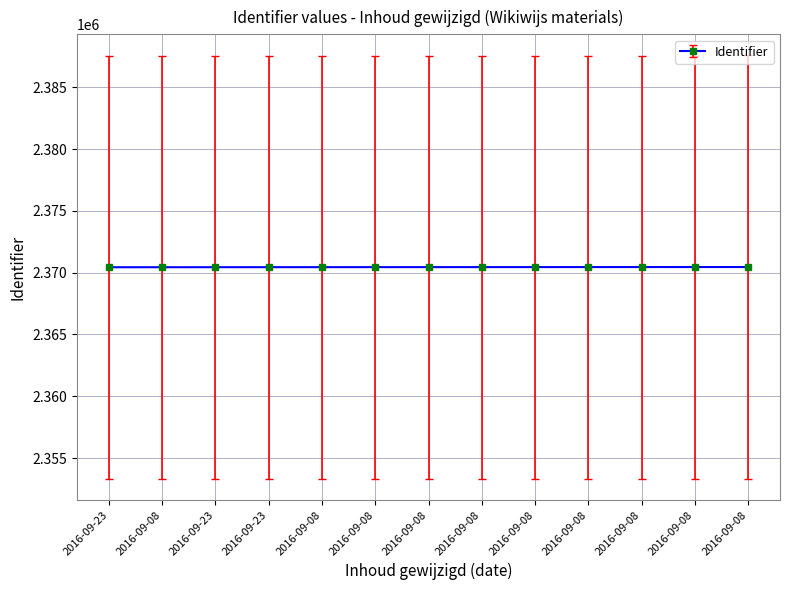

Reading right to left, what are all the values shown in this chart?

2370456	2370455	2370454	2370452	2370451	2370450	2370449	2370448	2370446	2370445	2370443	2370440	2370439